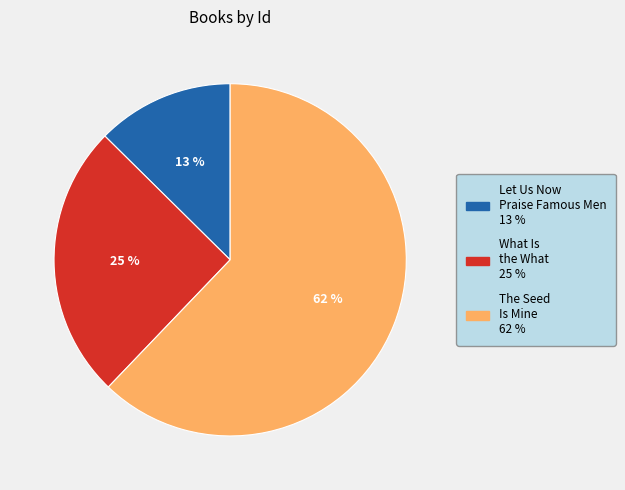

Is there any slice that represents more than half of the pie?

Yes